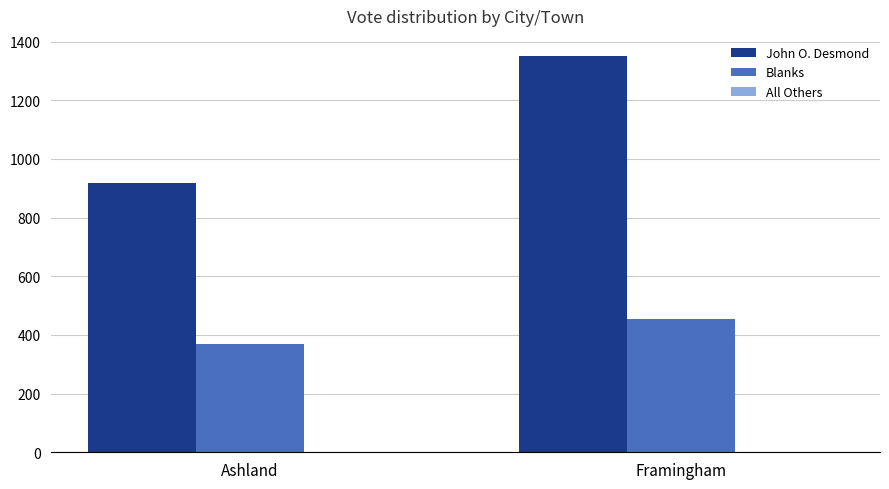

Rank the categories by Blanks value from lowest to highest.

Ashland, Framingham